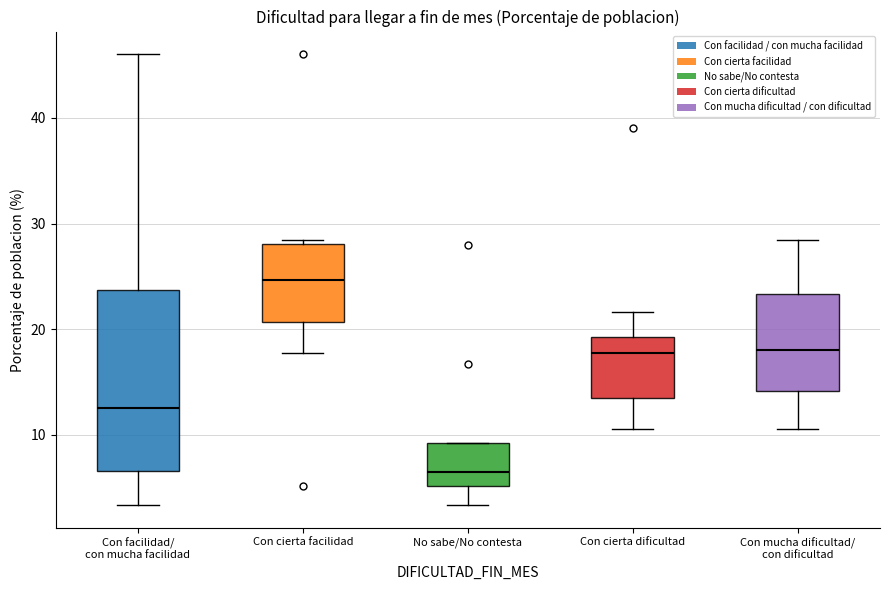

Reading left to right, read every box against the y-axis: the position of its median line, the range the box covers, and the ends of its whiskers. The values are not printed on the chart, so give them approximately, as read against the axis.

Con facilidad/ con mucha facilidad: median 13, box 7 to 24, whiskers 3 to 46
Con cierta facilidad: median 25, box 21 to 28, whiskers 18 to 28 (just above the box's upper edge)
No sabe/No contesta: median 6, box 5 to 9, whiskers 3 to 9
Con cierta dificultad: median 18, box 14 to 19, whiskers 11 to 22
Con mucha dificultad/ con dificultad: median 18, box 14 to 23, whiskers 11 to 28